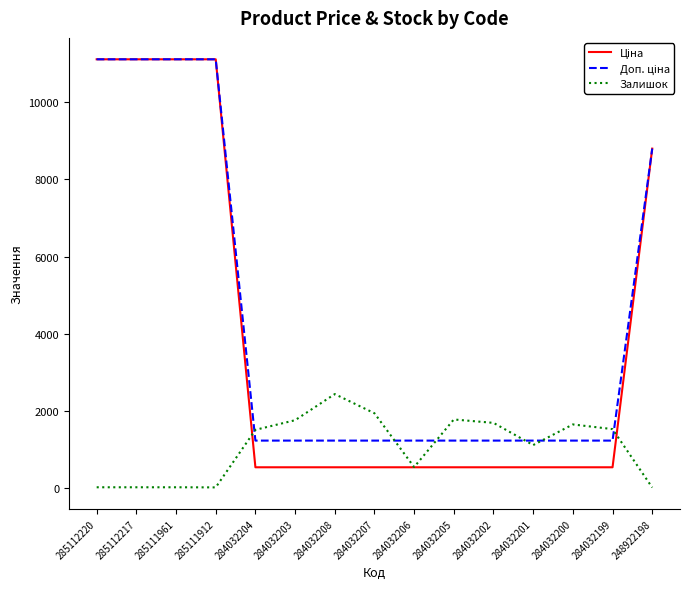

Which category has the highest value in the Залишок series?

284032208